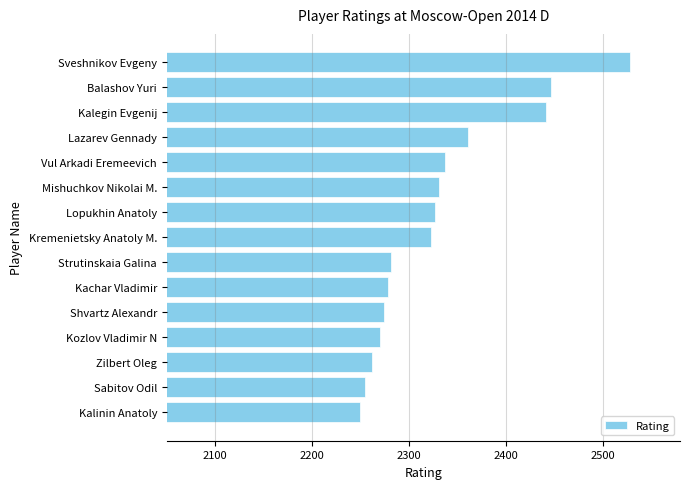

Is it true that the value at Kremenietsky Anatoly M. is 2323?

True